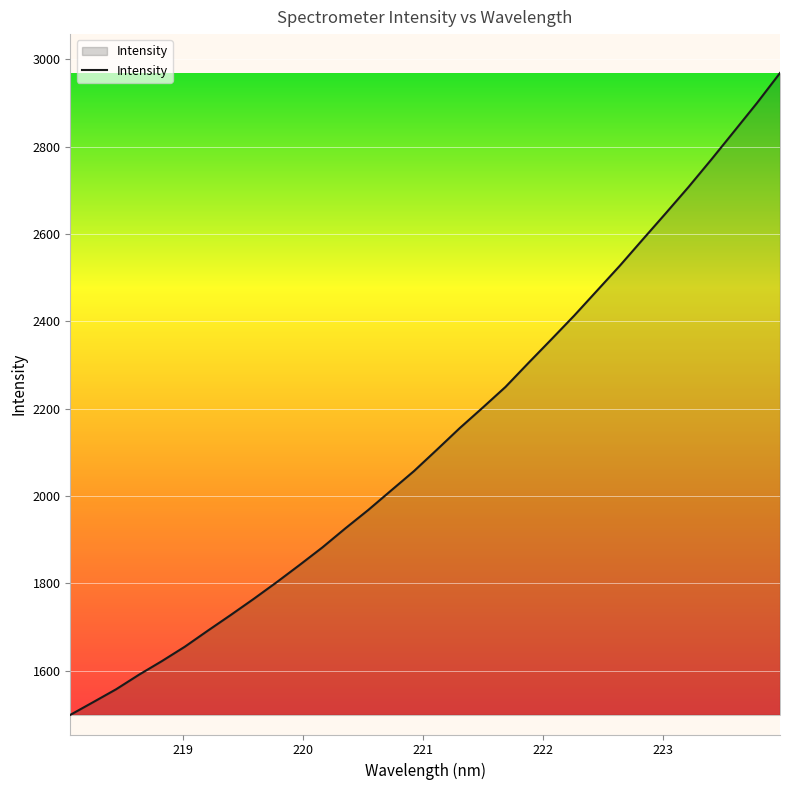

What is the difference between the maximum and minimum values?

1470.1